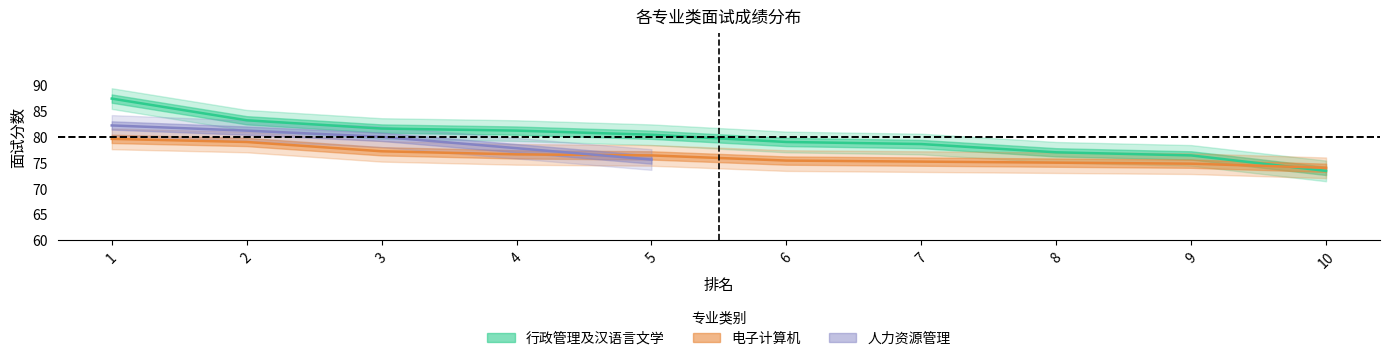

Which series has the widest spread of values?

行政管理及汉语言文学